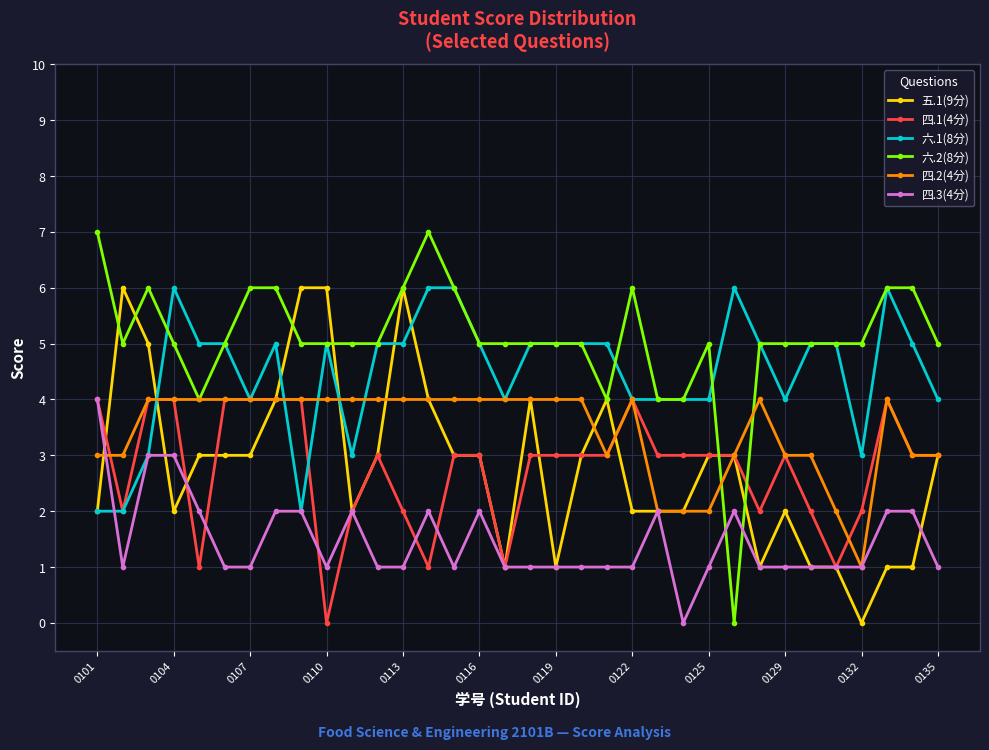

What is the greatest value displayed?

7